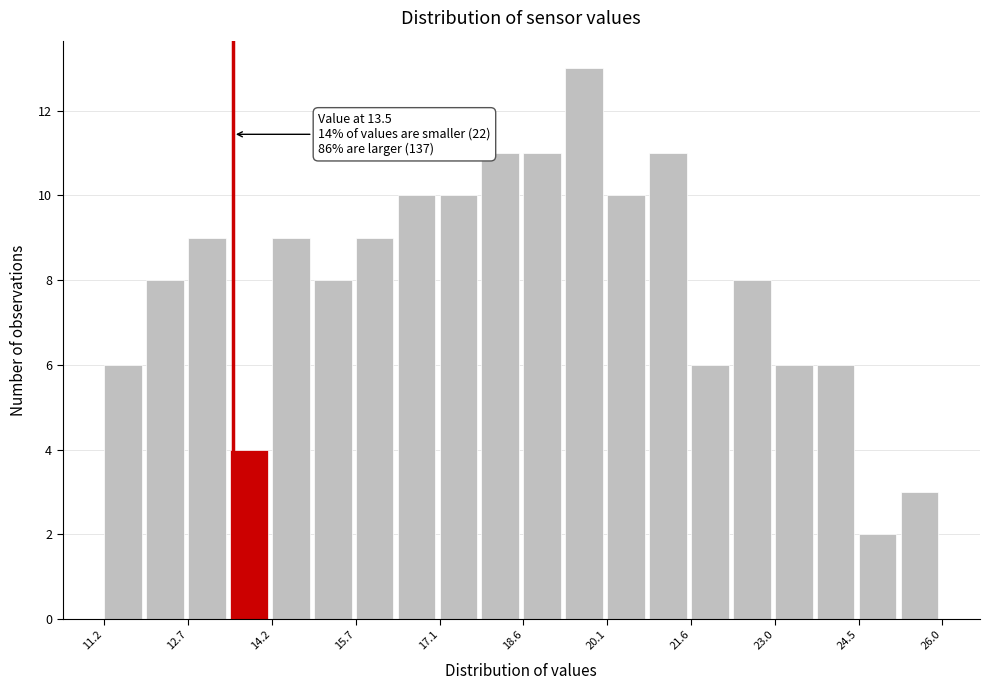

Read against the x-axis, roughly where is the centre of the tallest bar?

19.6